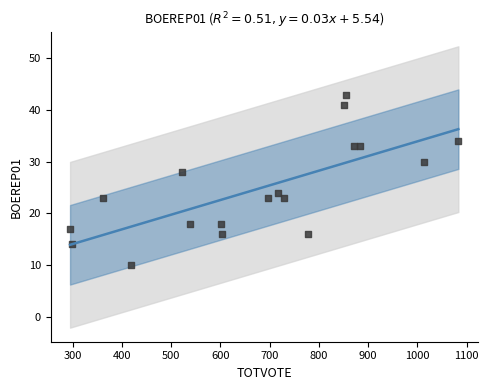

What is the range of X values (max minus min)?

788